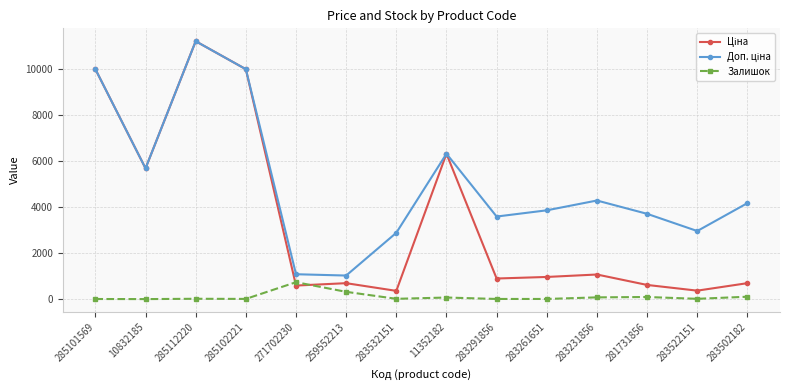

At which category is the sum across all series the highest?

285112220